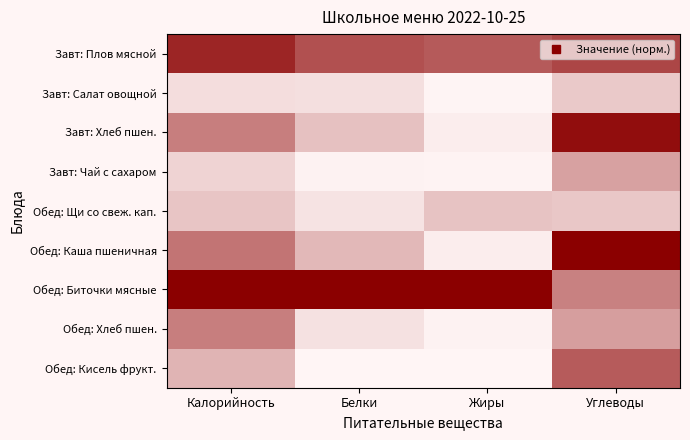

Which series has the widest spread of values?

Обед: Каша пшеничная